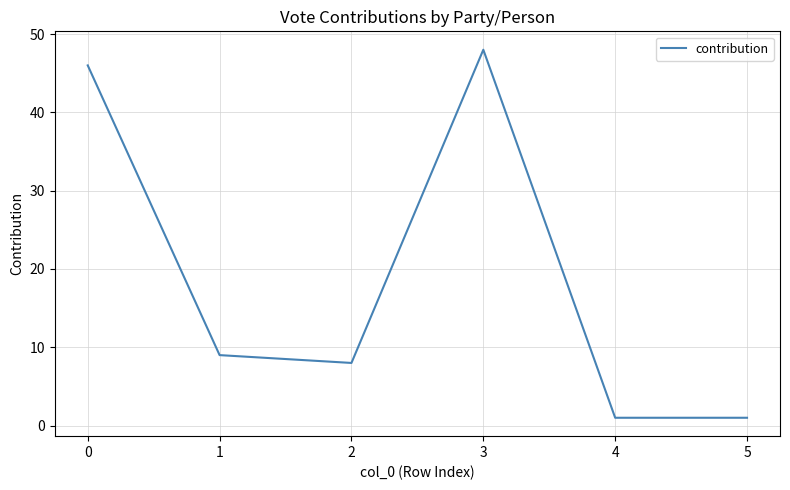

Reading left to right, what are all the values shown in this chart?

46	9	8	48	1	1